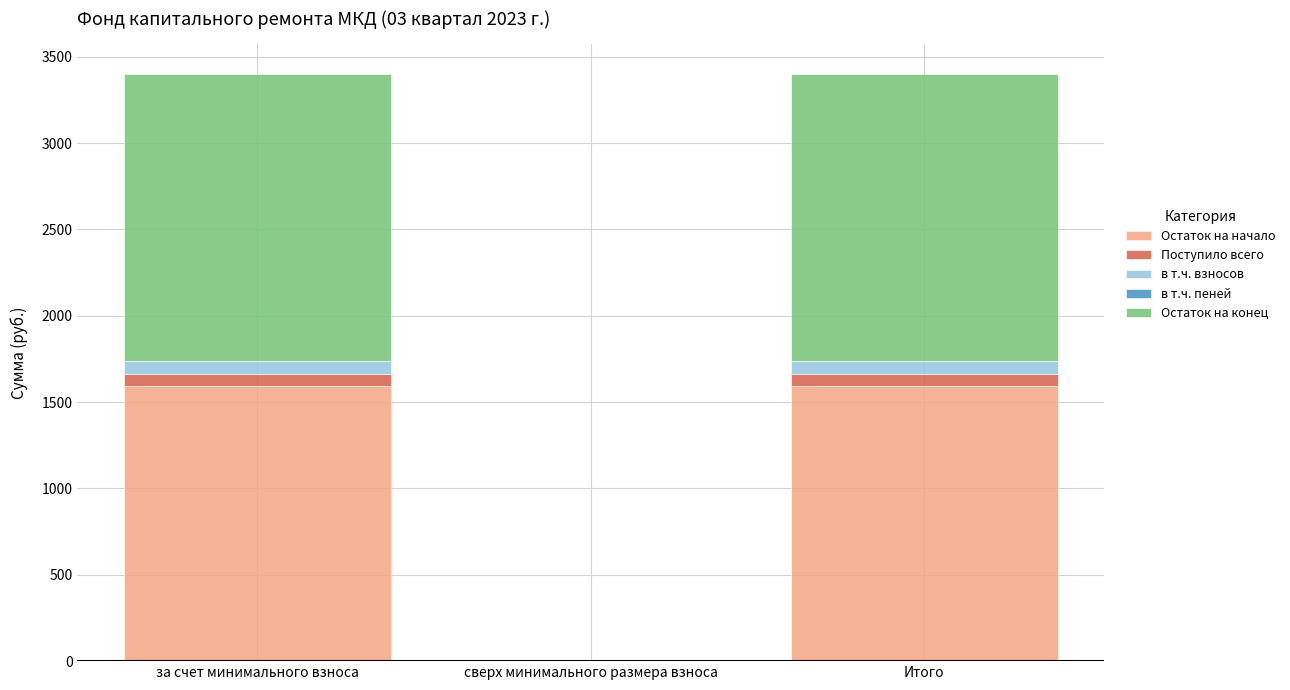

Is it true that Остаток на конец equals 1664.6 at Итого?

True